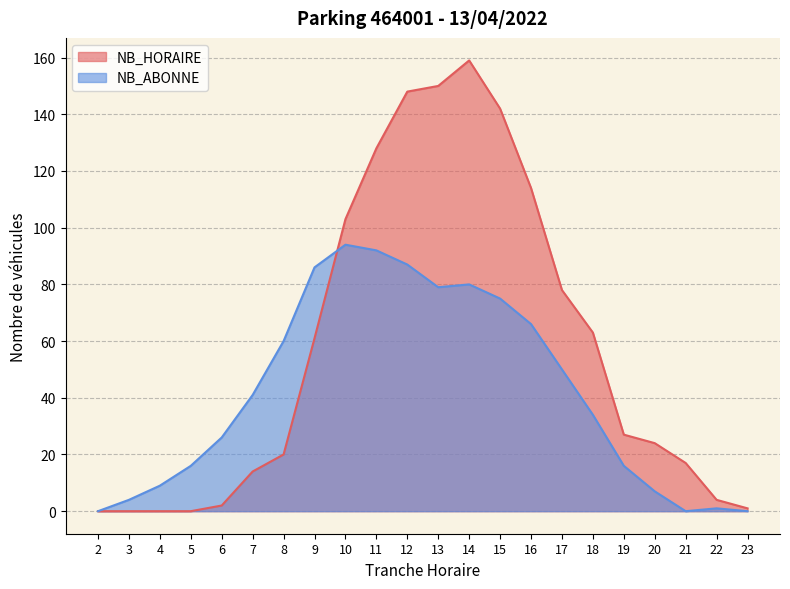

Where does the NB_ABONNE series first go above 41?

8